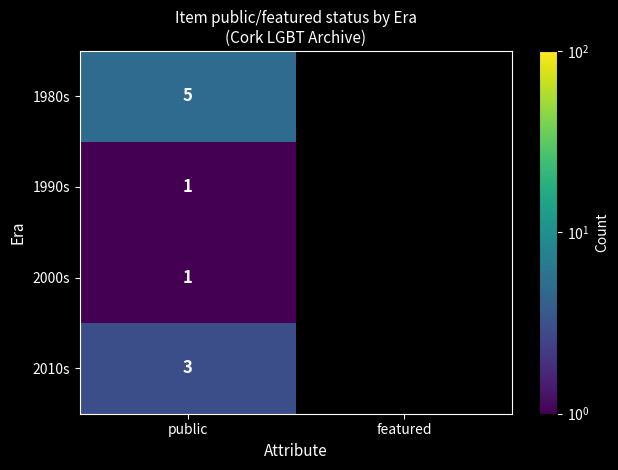

Is it true that 2010s equals 1 at public?

False